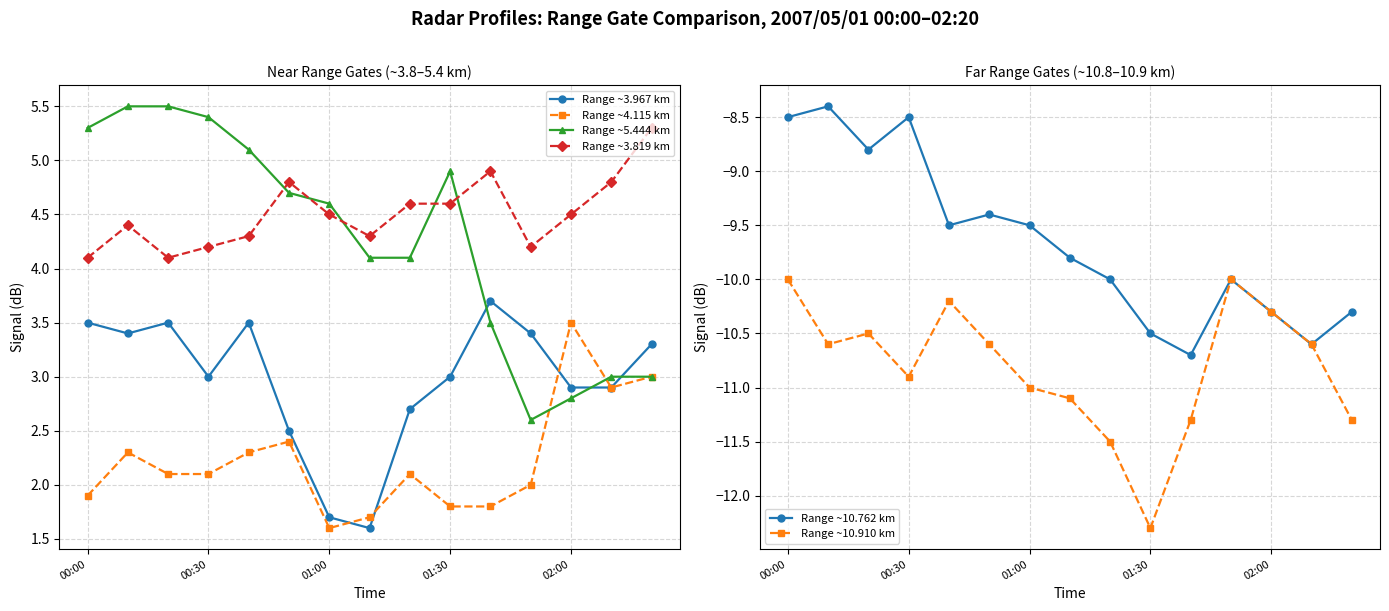

What is the lowest value of the Range ~10.910 km series?

-12.3